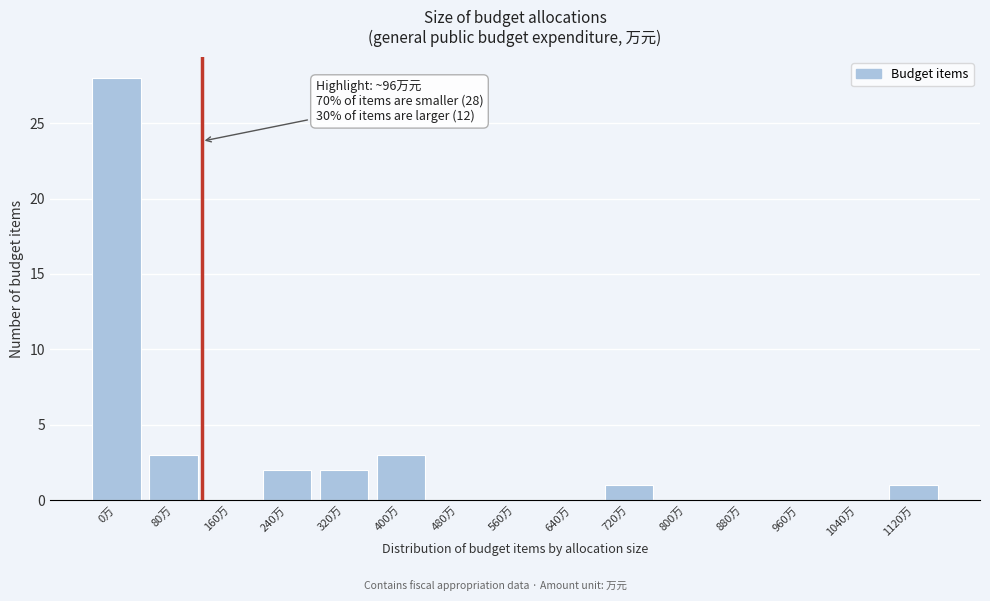

Reading left to right, transcribe all the data shown in this chart.

0万=28	80万=3	160万=0	240万=2	320万=2	400万=3	480万=0	560万=0	640万=0	720万=1	800万=0	880万=0	960万=0	1040万=0	1120万=1